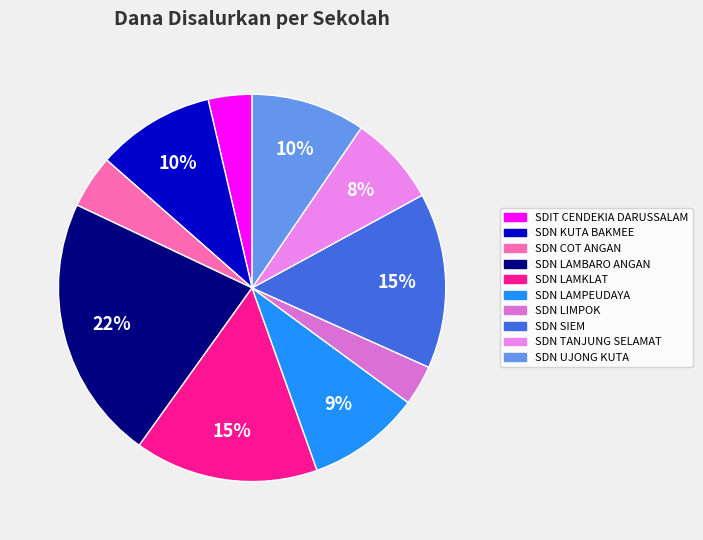

Which category has the smallest portion of the pie?

SD NEGERI LIMPOK